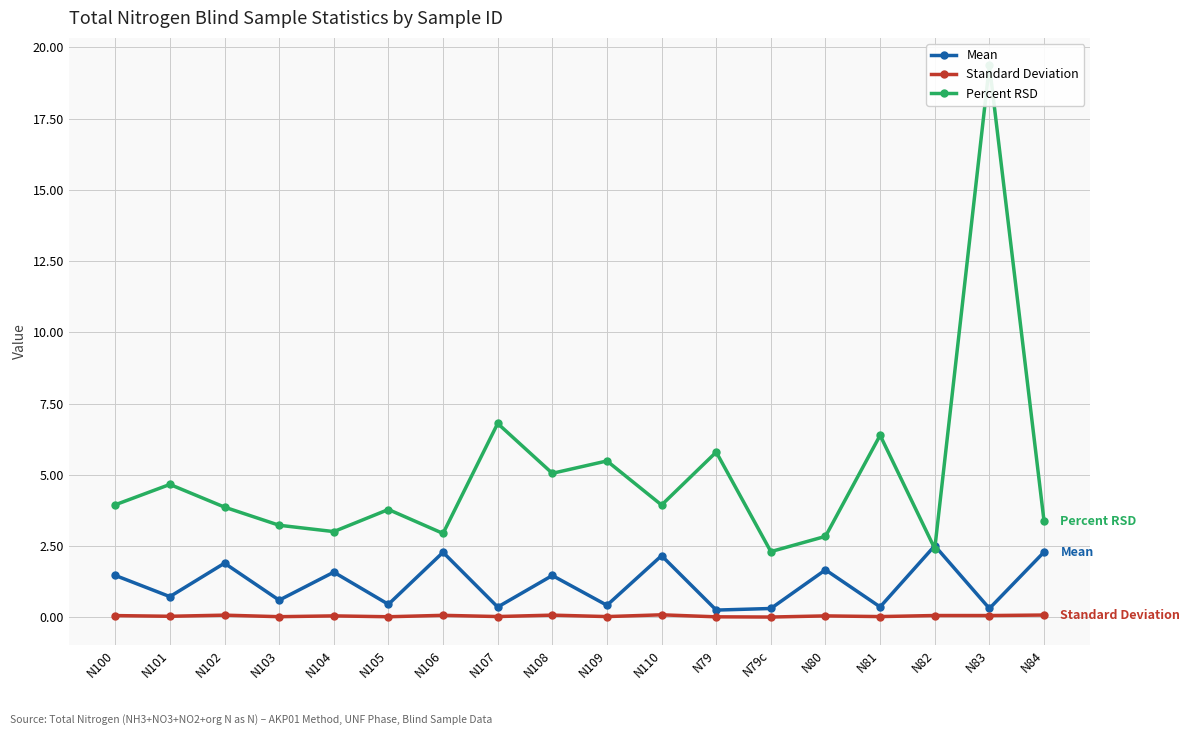

The value of Standard Deviation at N84 is 0.0. True or false?

False